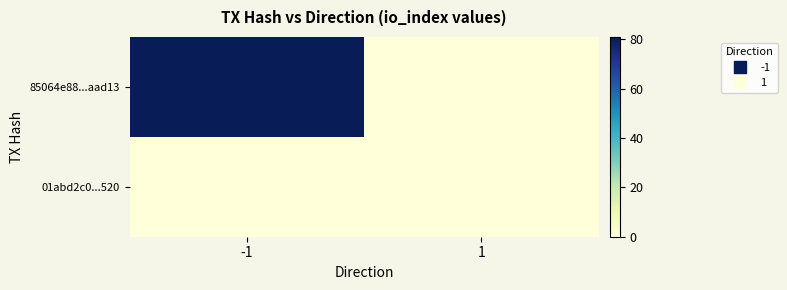

What is the total value across all series at -1?

81